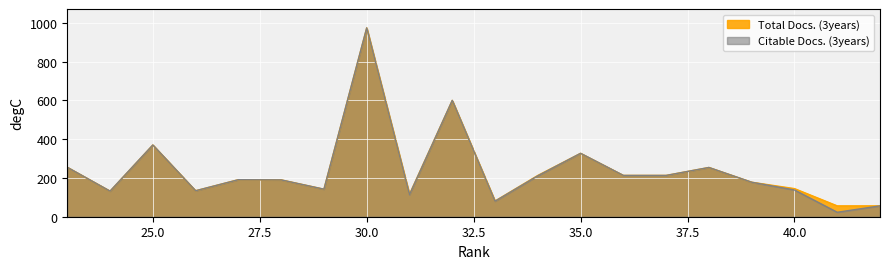

Which series has the largest total across all categories?

Total Docs. (3years)